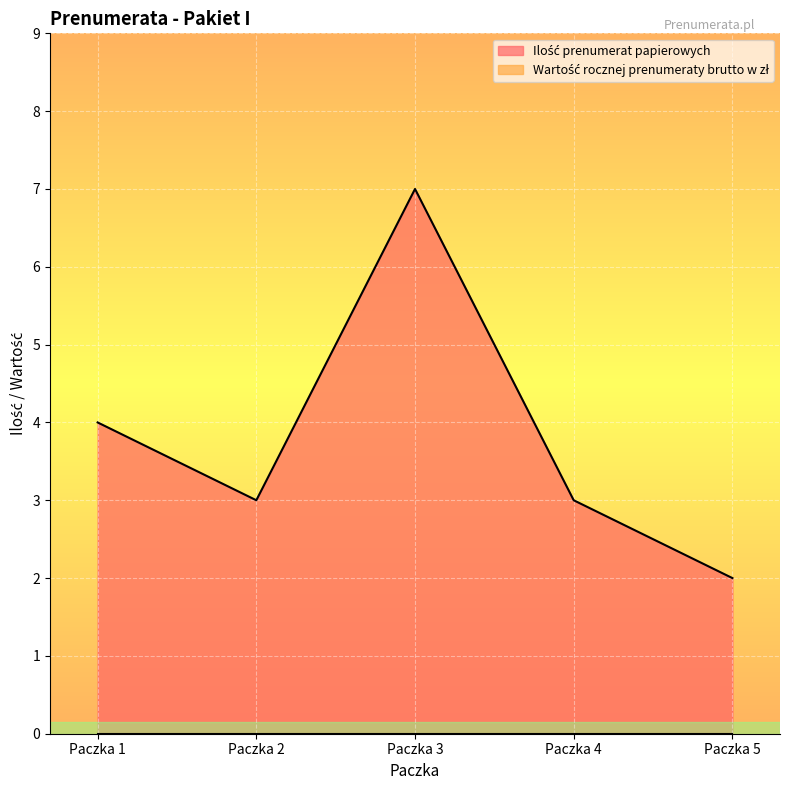

At which category does the chart reach its peak across all series?

Paczka 3